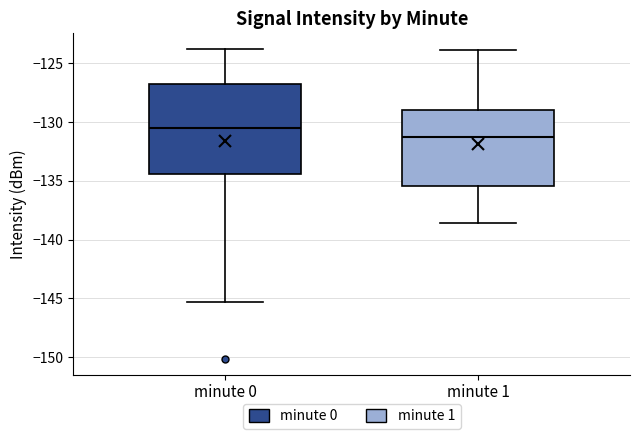

Reading left to right, read every box against the y-axis: the position of its median line, the range the box covers, and the ends of its whiskers. The values are not printed on the chart, so give them approximately, as read against the axis.

minute 0: median -130.5, box -134.5 to -127.0, whiskers -145.5 to -124.0
minute 1: median -131.0, box -135.5 to -129.0, whiskers -138.5 to -124.0